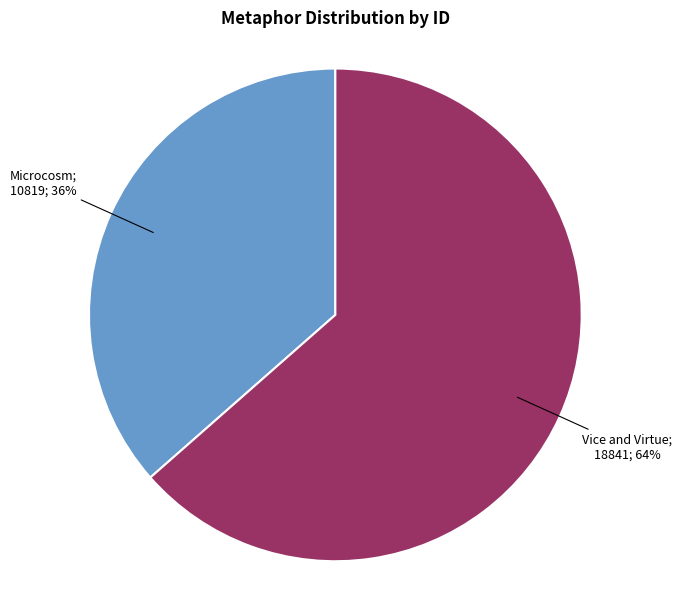

Is there a majority slice in this chart?

Yes